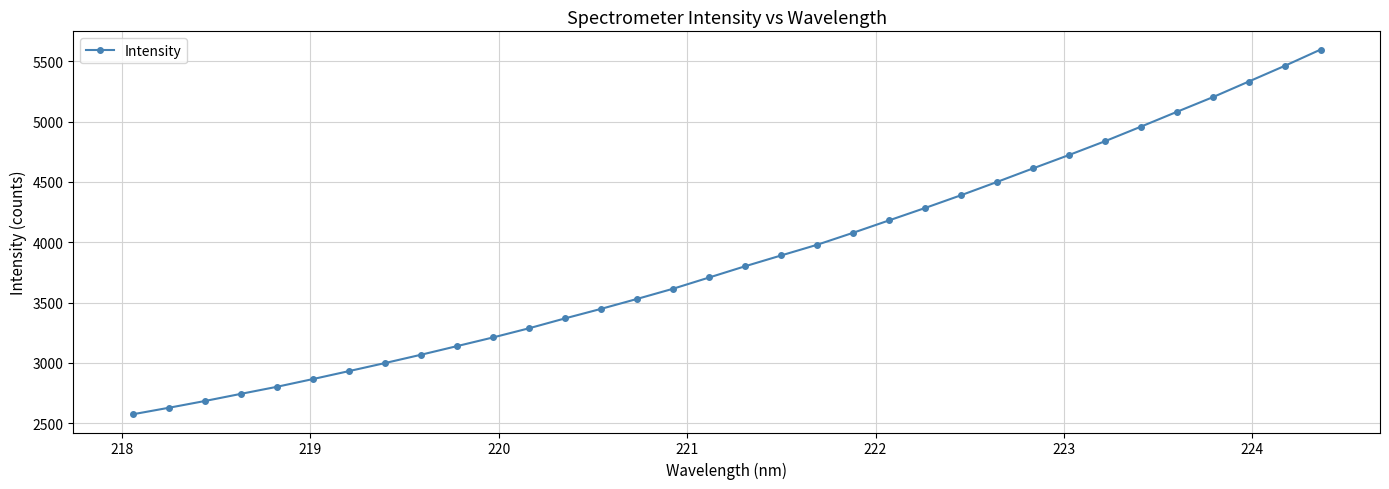

What is the value of the 33rd point from the left?

5461.9